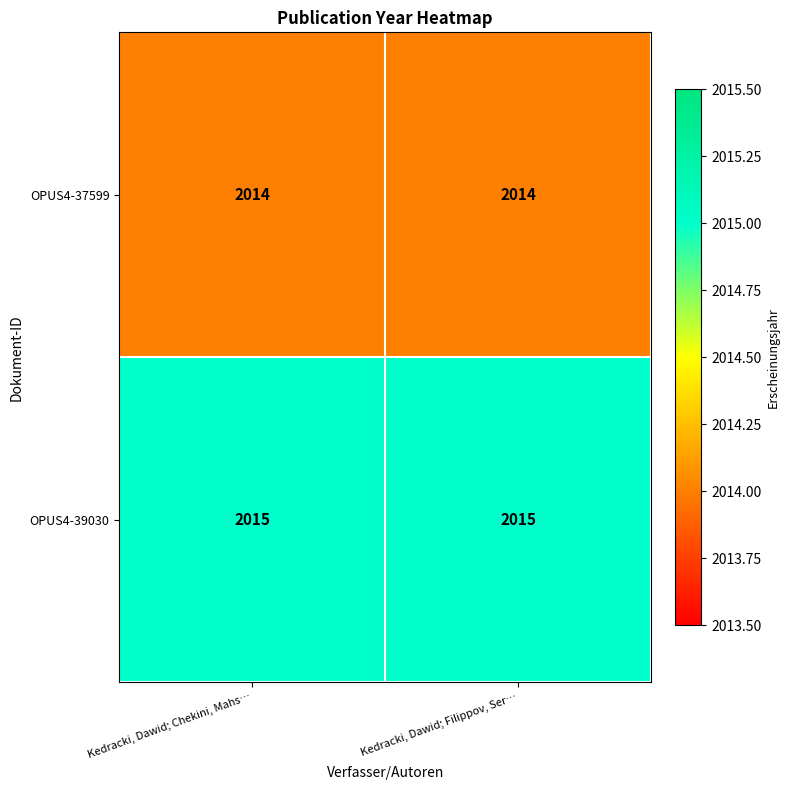

What is the lowest value of the OPUS4-37599 series?

2014